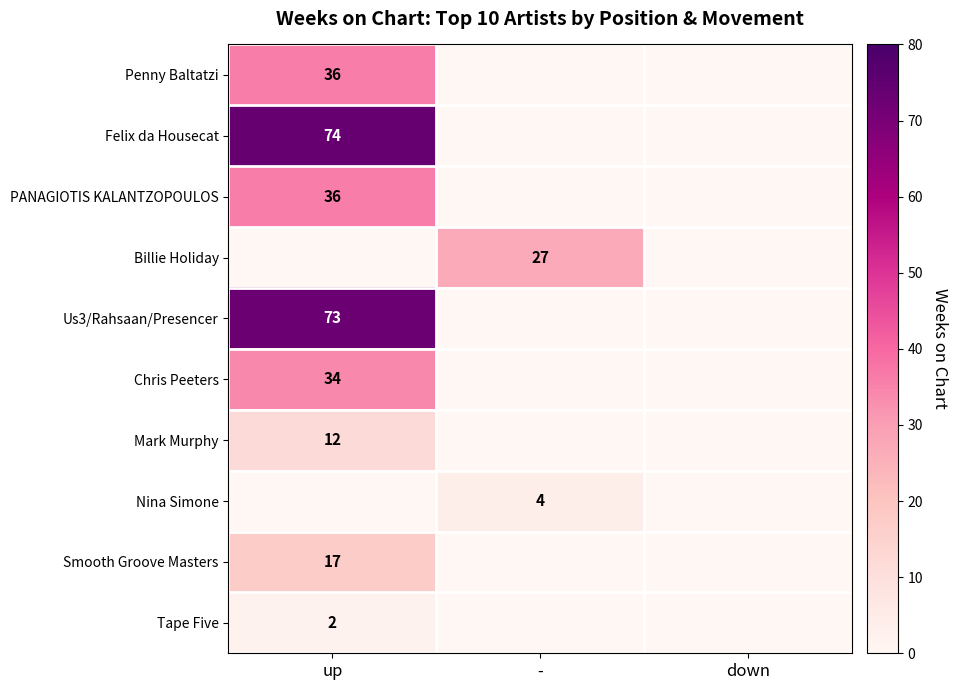

True or false: Nina Simone has a value of 4 at -.

True